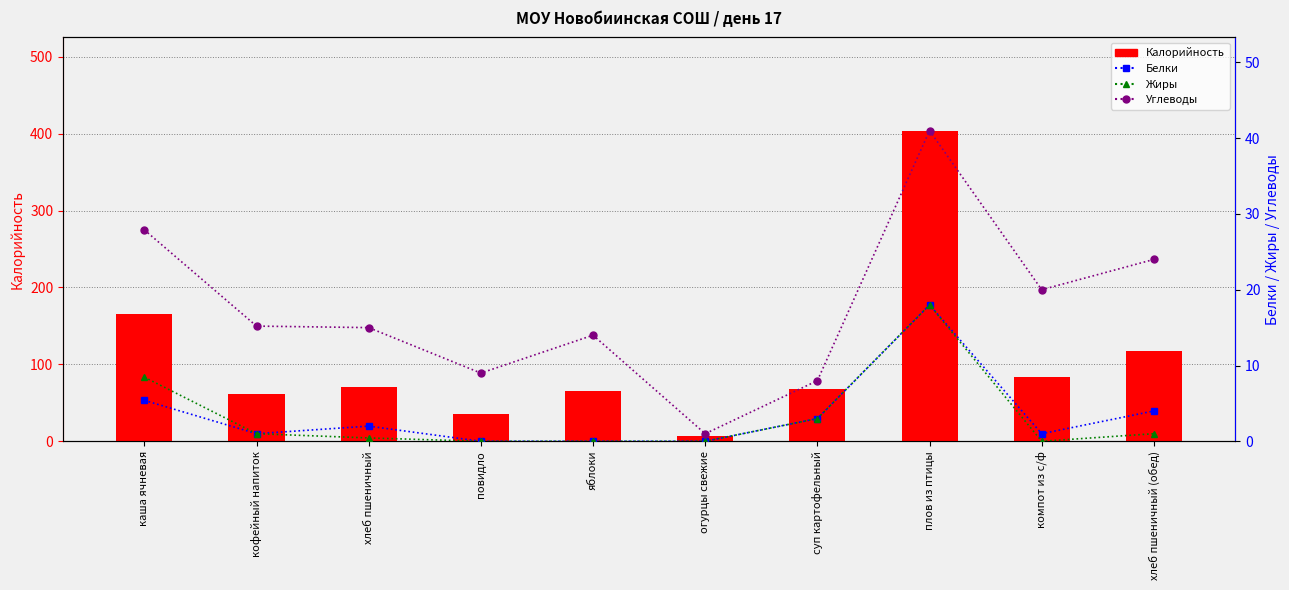

At which label is Калорийность closest to 205?

каша ячневая